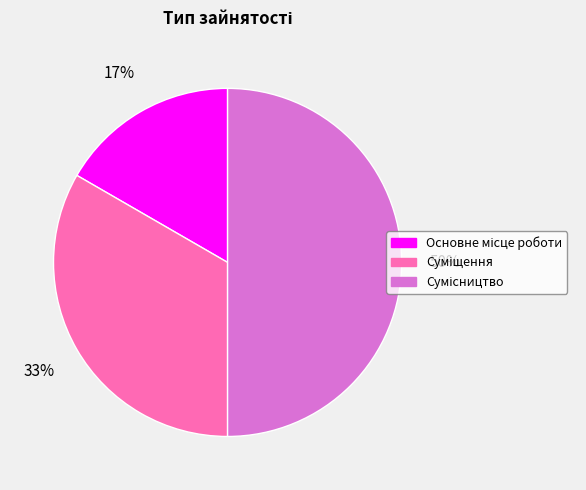

To the nearest percent, what is the average slice percentage?

33%